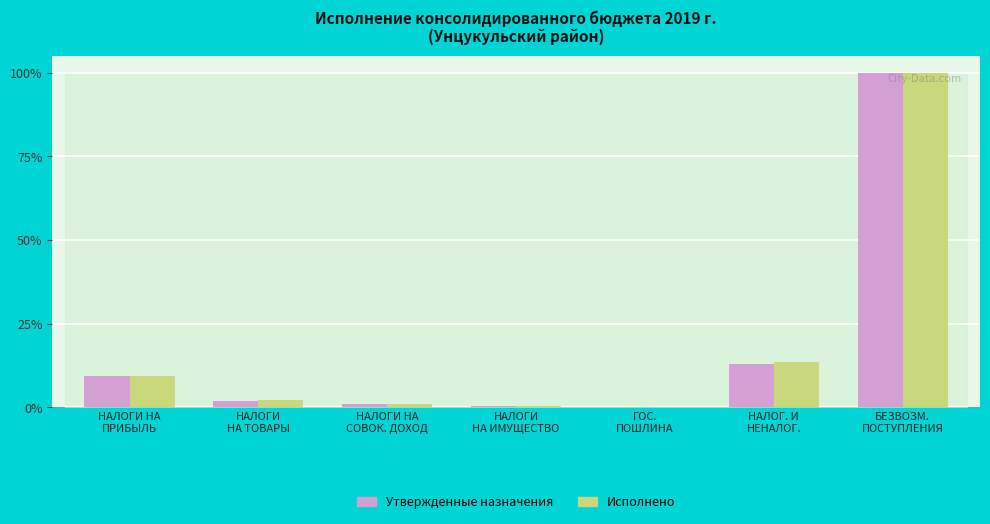

What is the sum of all Исполнено values?

126.8